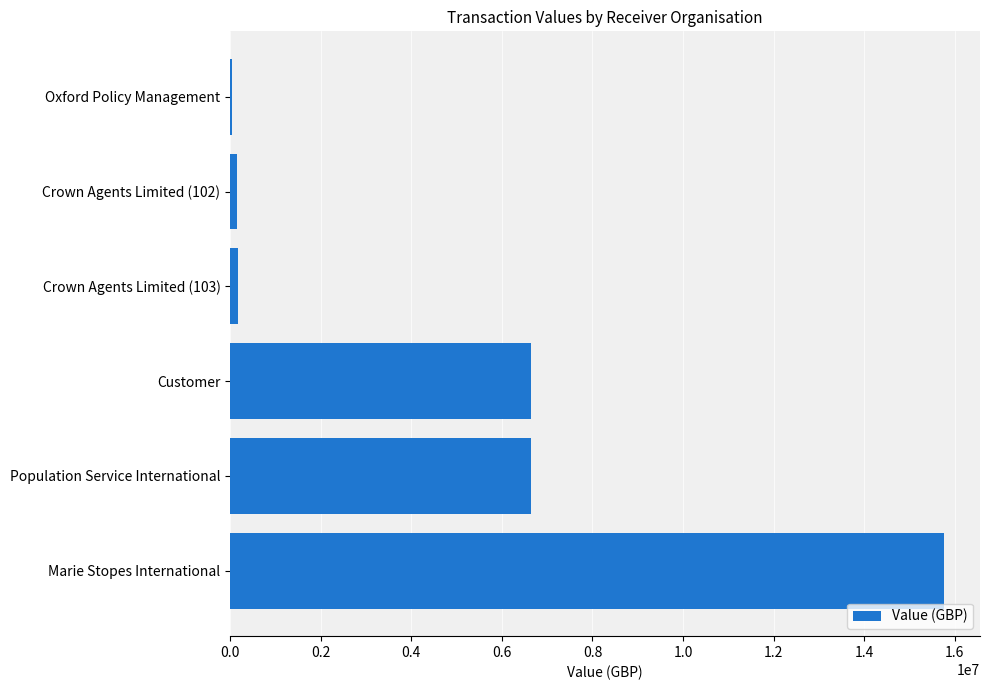

What is the sum of all values?

29430833